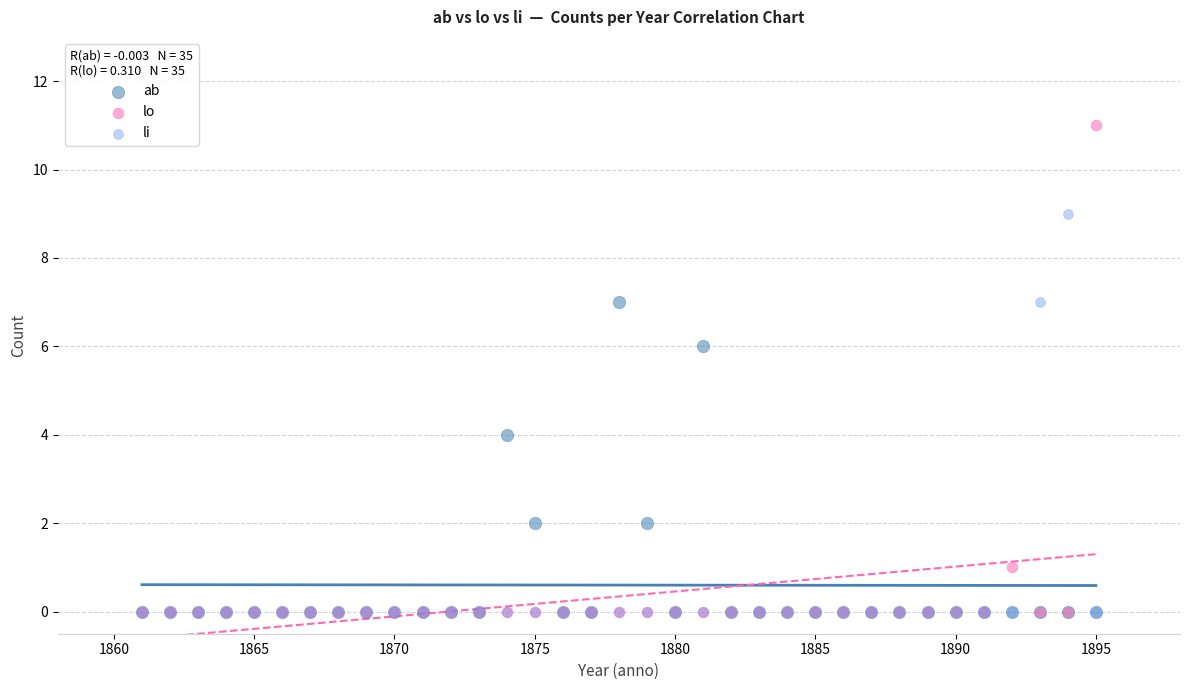

What are all the series names shown in the legend?

ab, lo, li